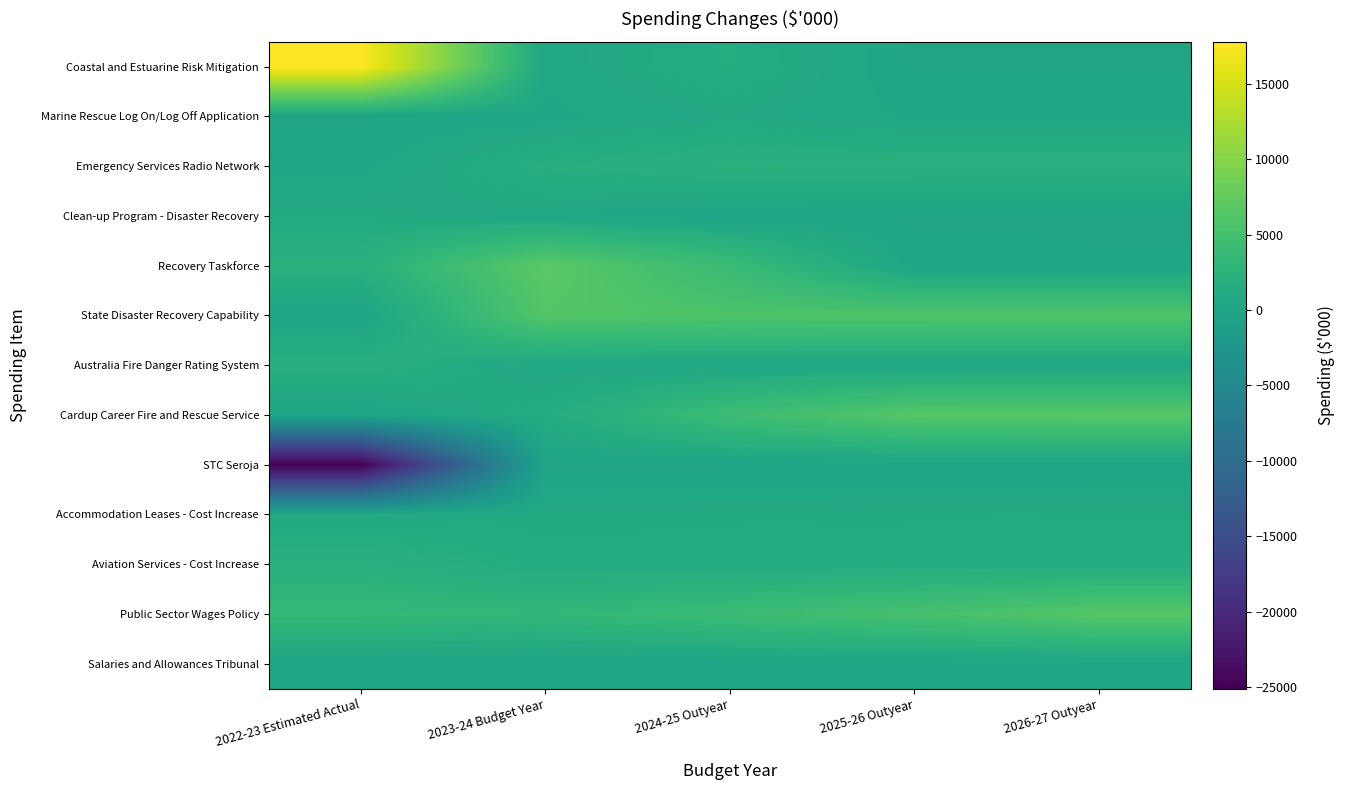

What is the total value across all series at 2023-24 Budget Year?

23310